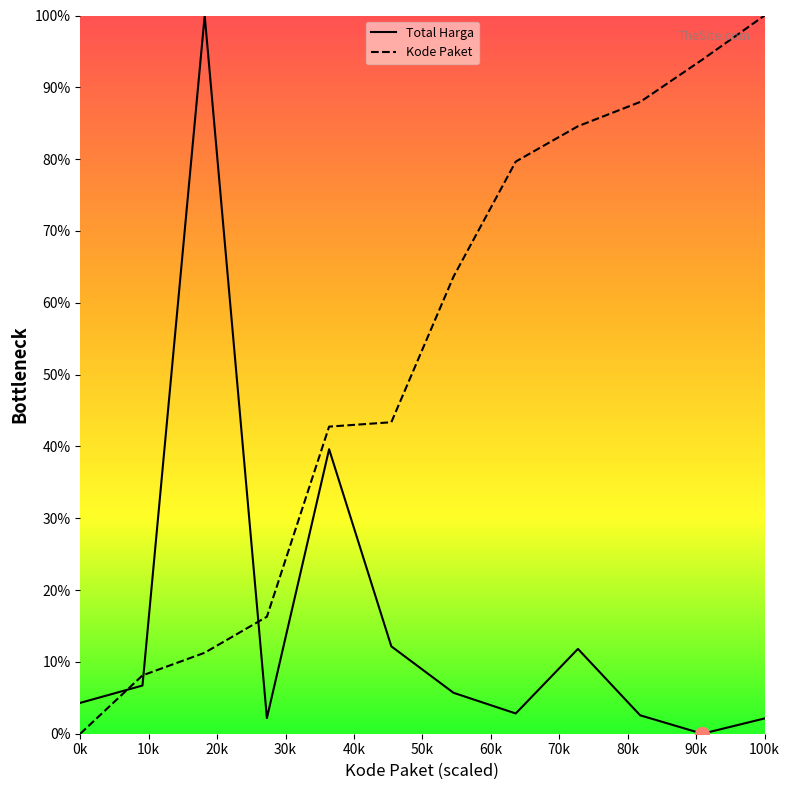

Which label corresponds to the largest value in the chart?

2022-08-15